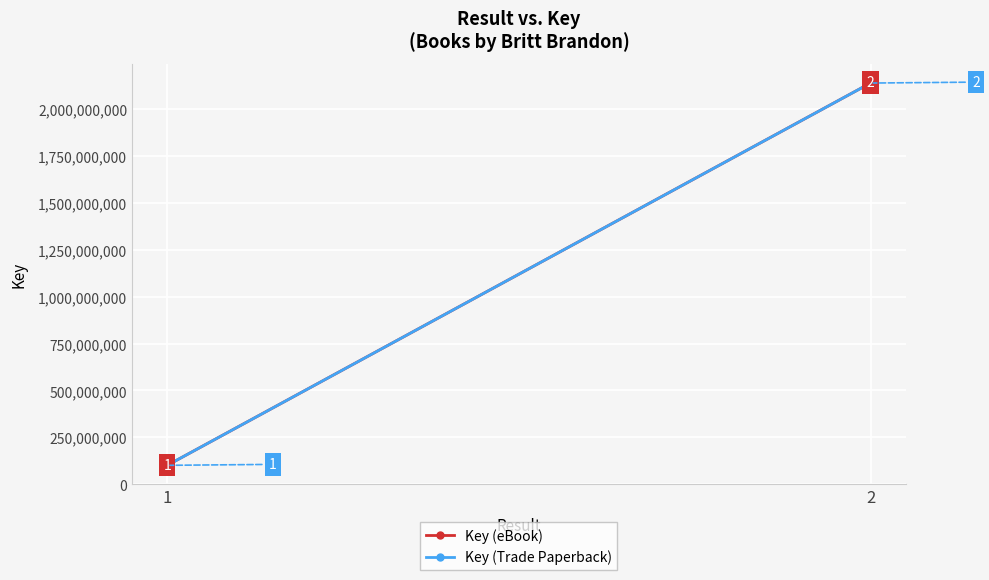

What are all the series names shown in the legend?

Key (eBook), Key (Trade Paperback)